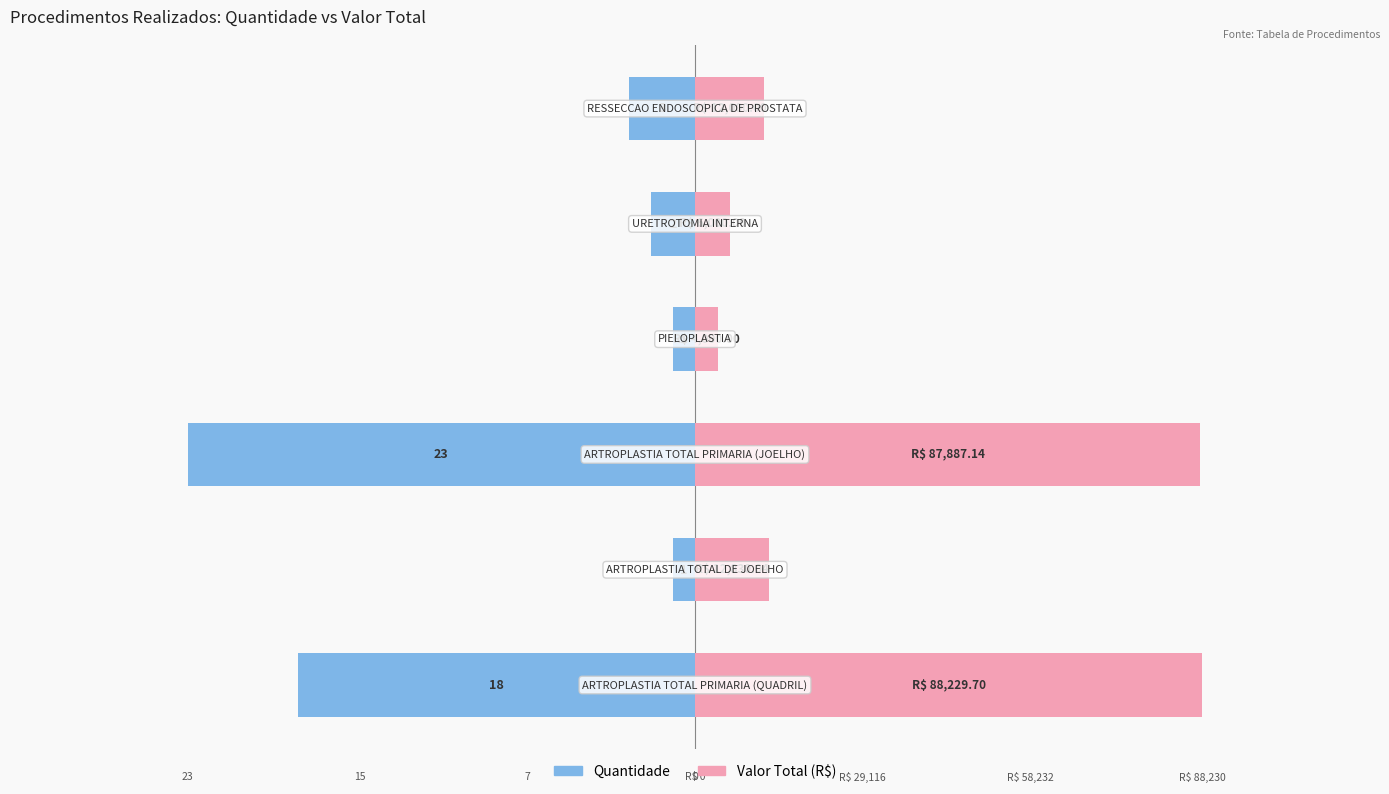

Is it true that Valor Total (R$) equals 4000.0 at 3?

True